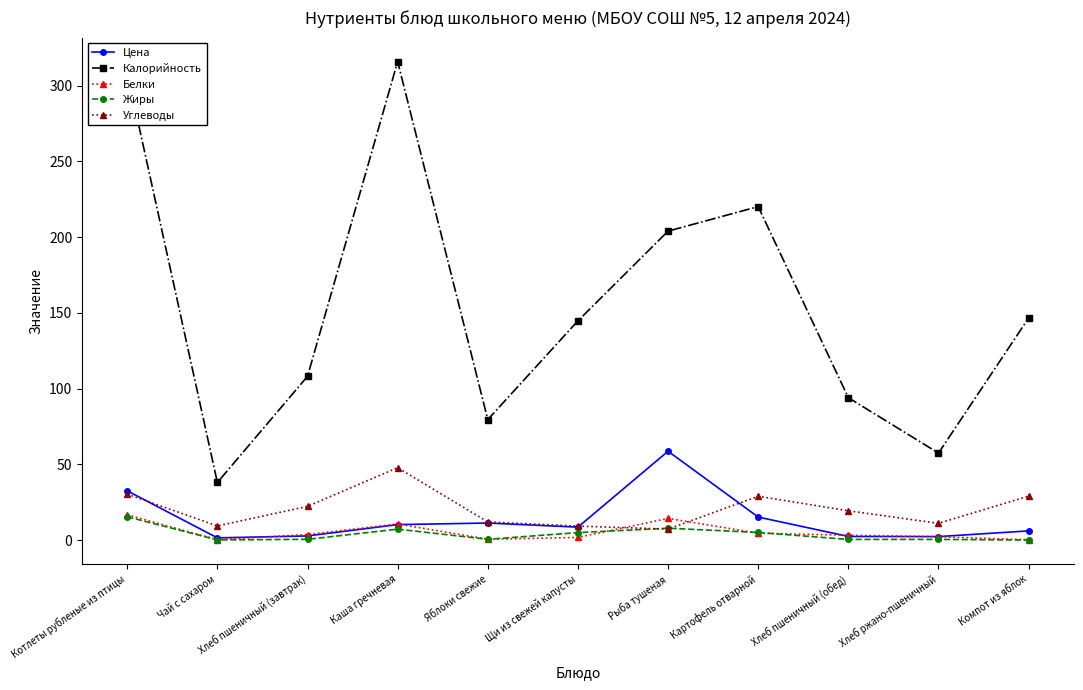

What value does the Жиры series have at Щи из свежей капусты?

4.9